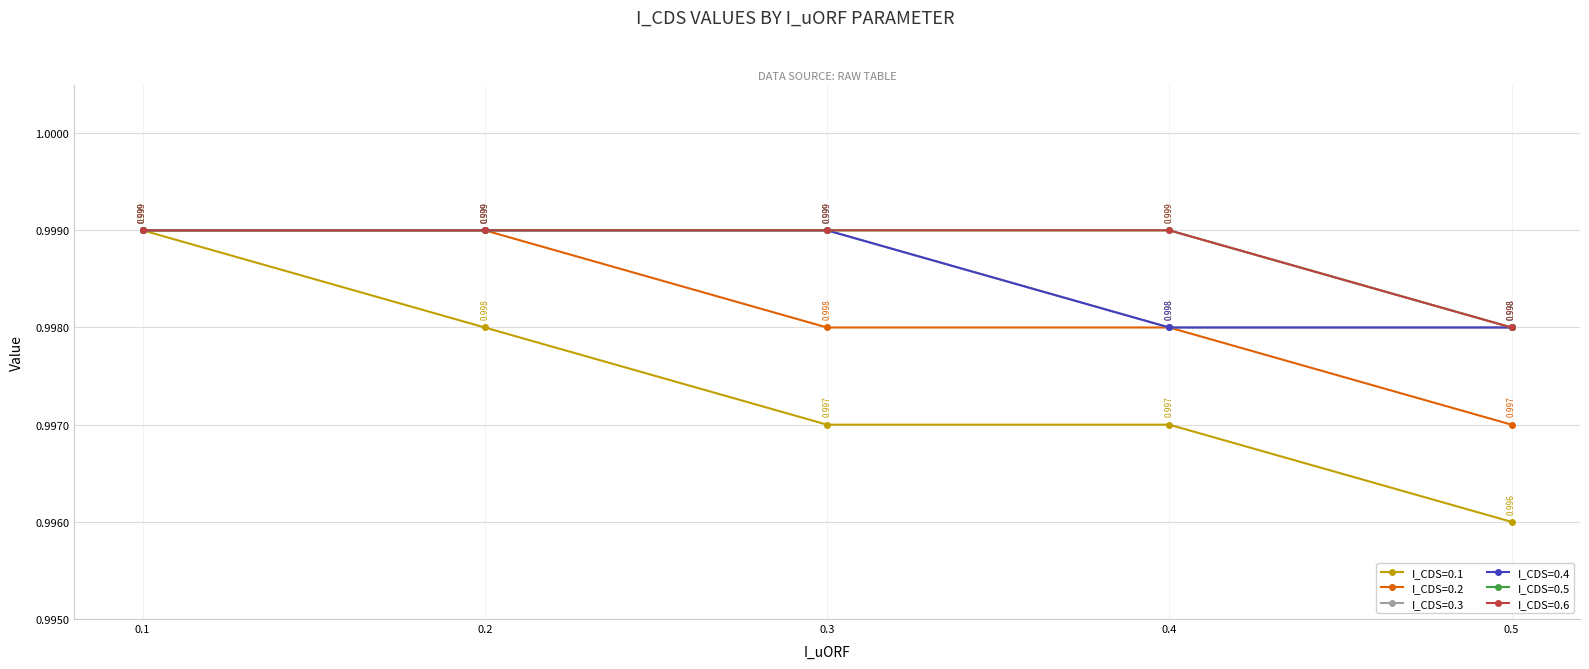

Is this an area chart (filled region under the line)?

No